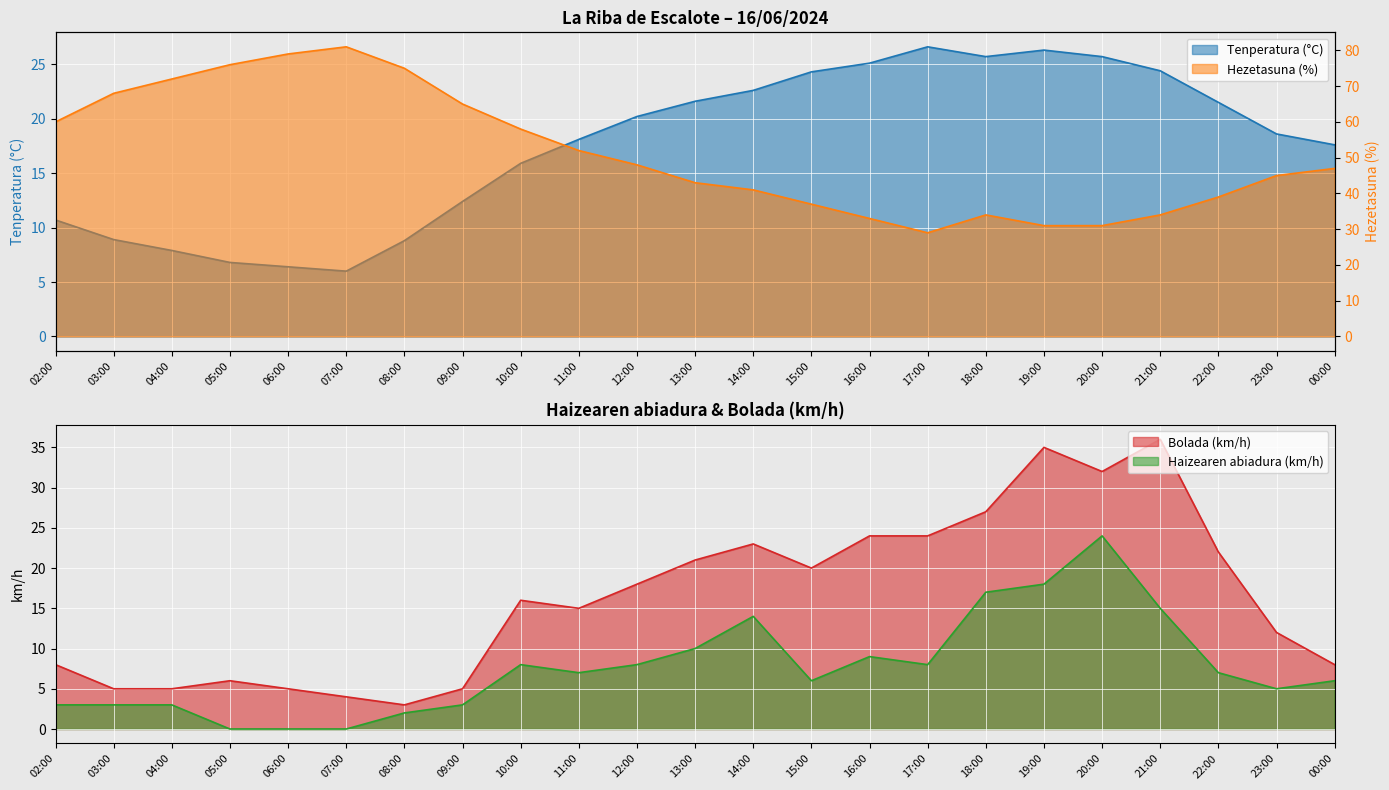

How many values in the Tenperatura (°C) series exceed 18?

13